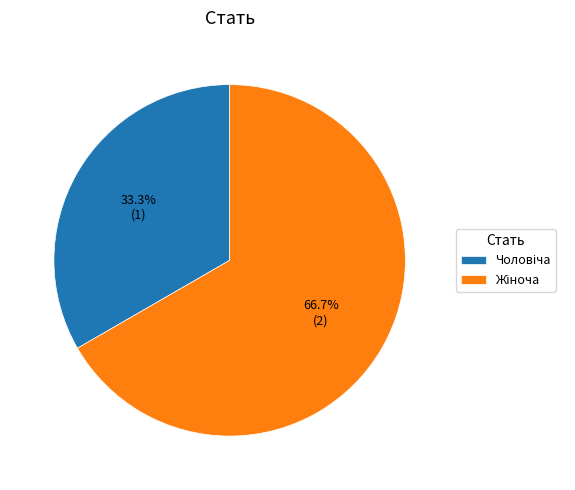

Does any single category account for the majority?

Yes